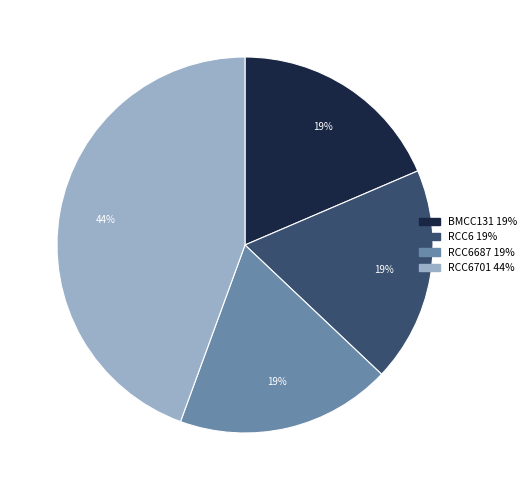

To the nearest percent, what is the difference between the largest and smallest slice percentages?

26%